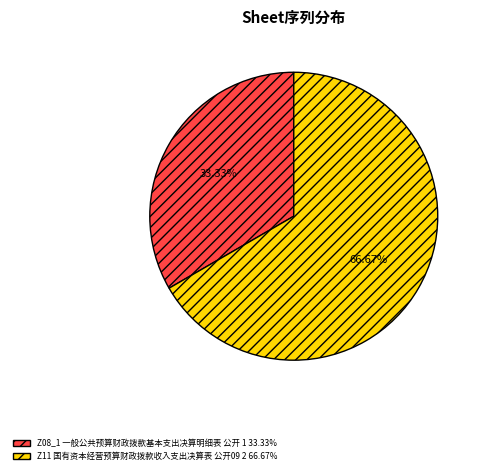

Rank the categories by value from highest to lowest.

Z11 国有资本经营预算财政拨款收入支出决算表 公开09, Z08_1 一般公共预算财政拨款基本支出决算明细表 公开